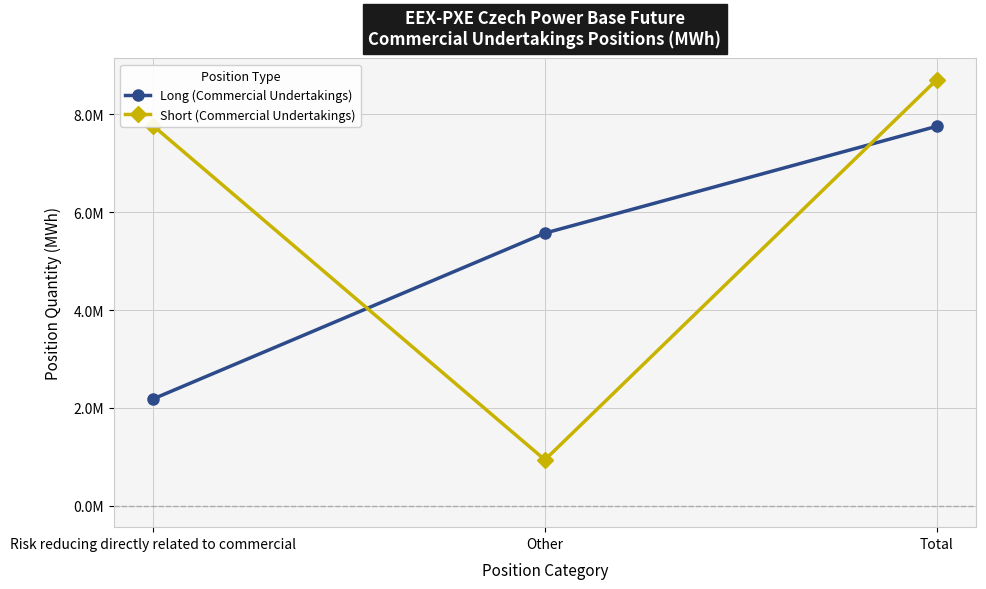

Reading left to right, extract all data points from this chart.

Long (Commercial Undertakings): 2183006	5570711	7753717
Short (Commercial Undertakings): 7766123	940304	8706427